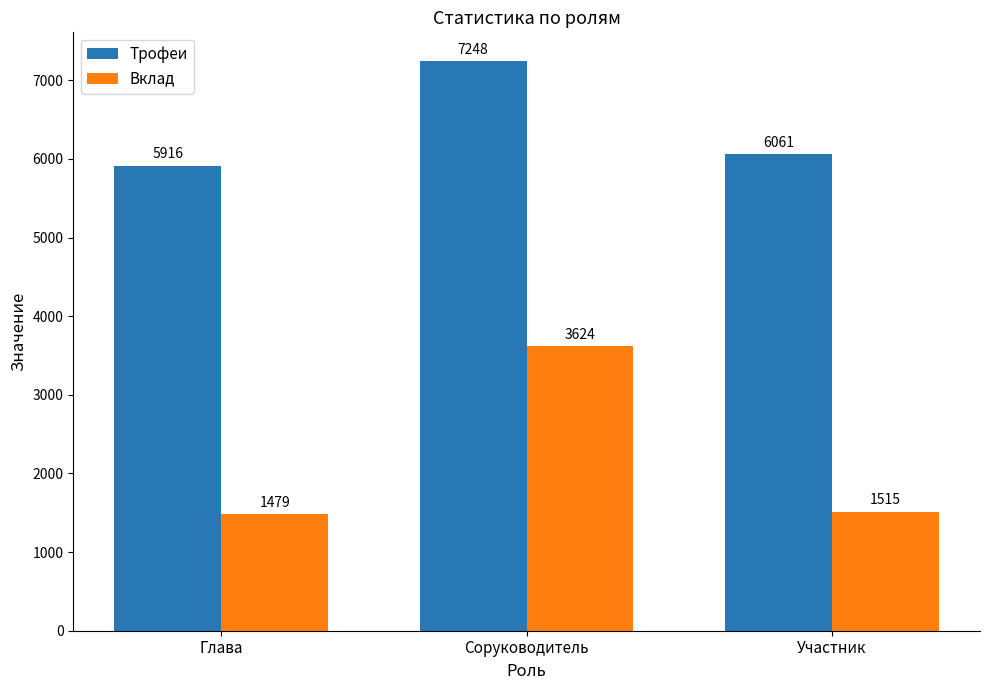

Where does the Трофеи series first go above 6061?

Соруководитель